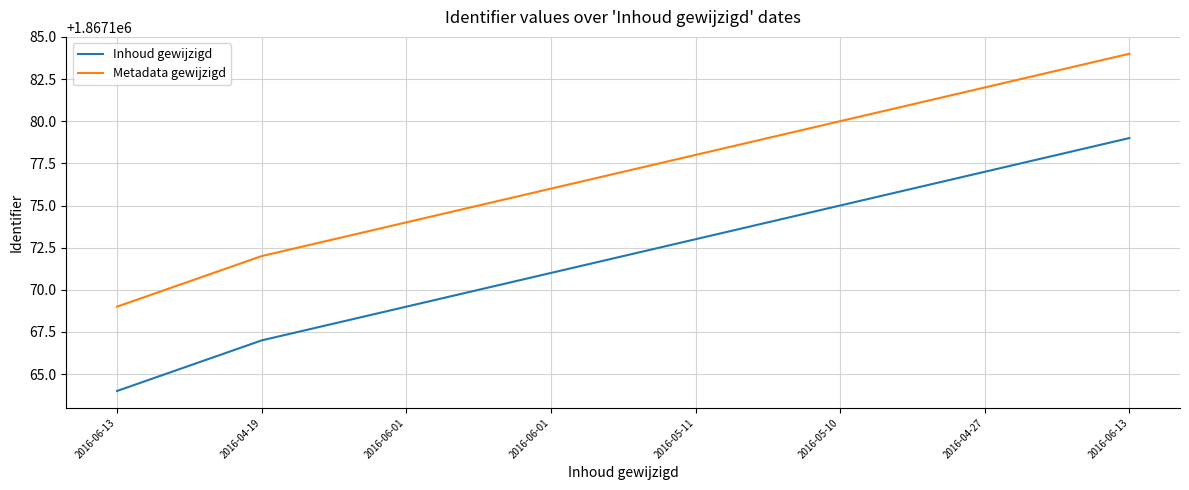

Is this an area chart (filled region under the line)?

No